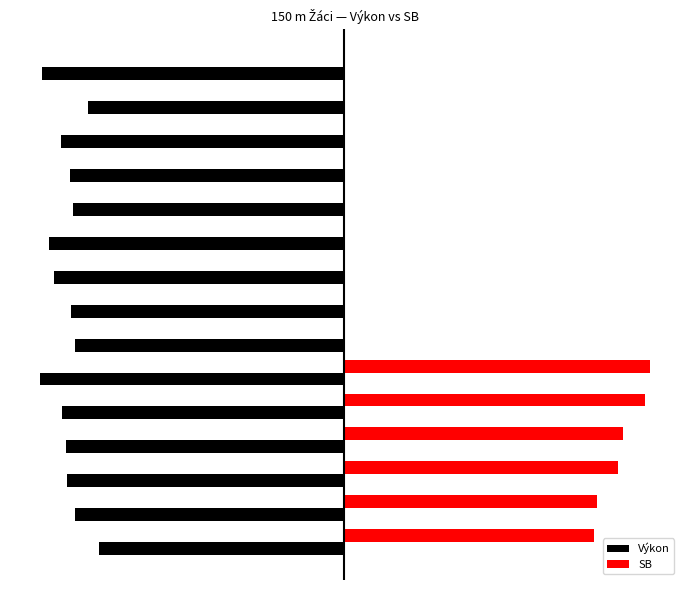

What are all the series names shown in the legend?

Výkon, SB